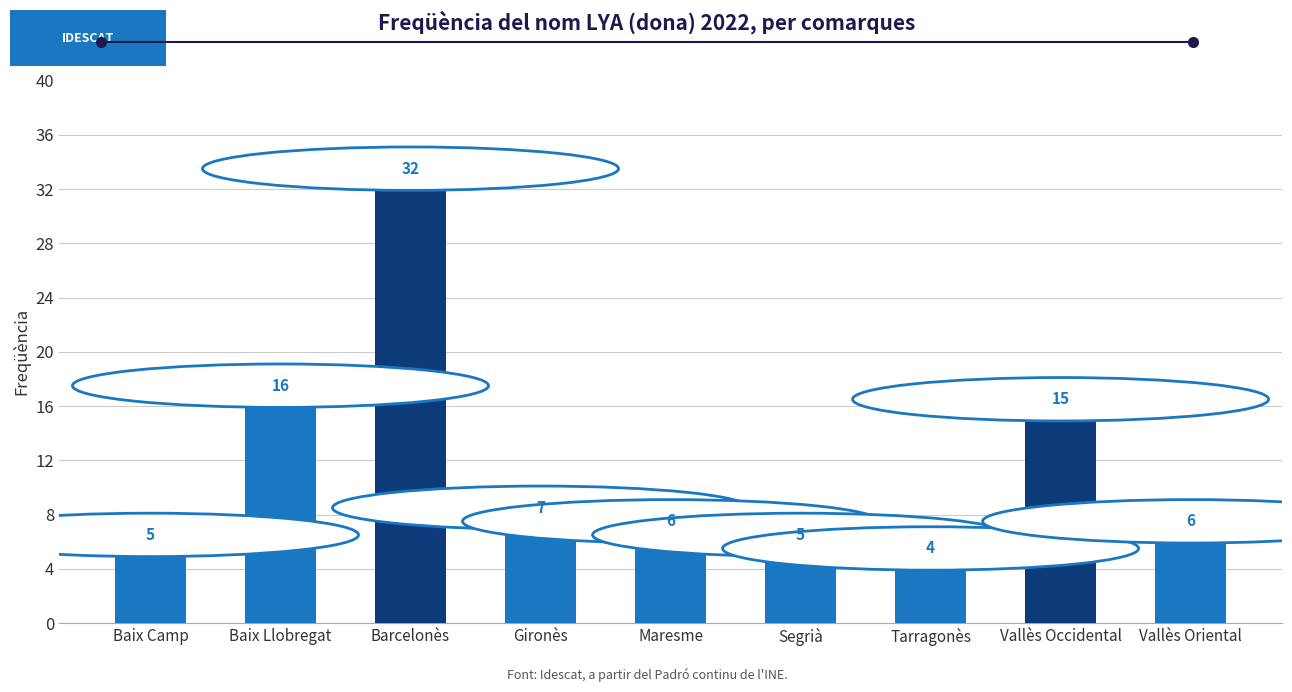

What is the label of the 4th bar from the left?

Gironès